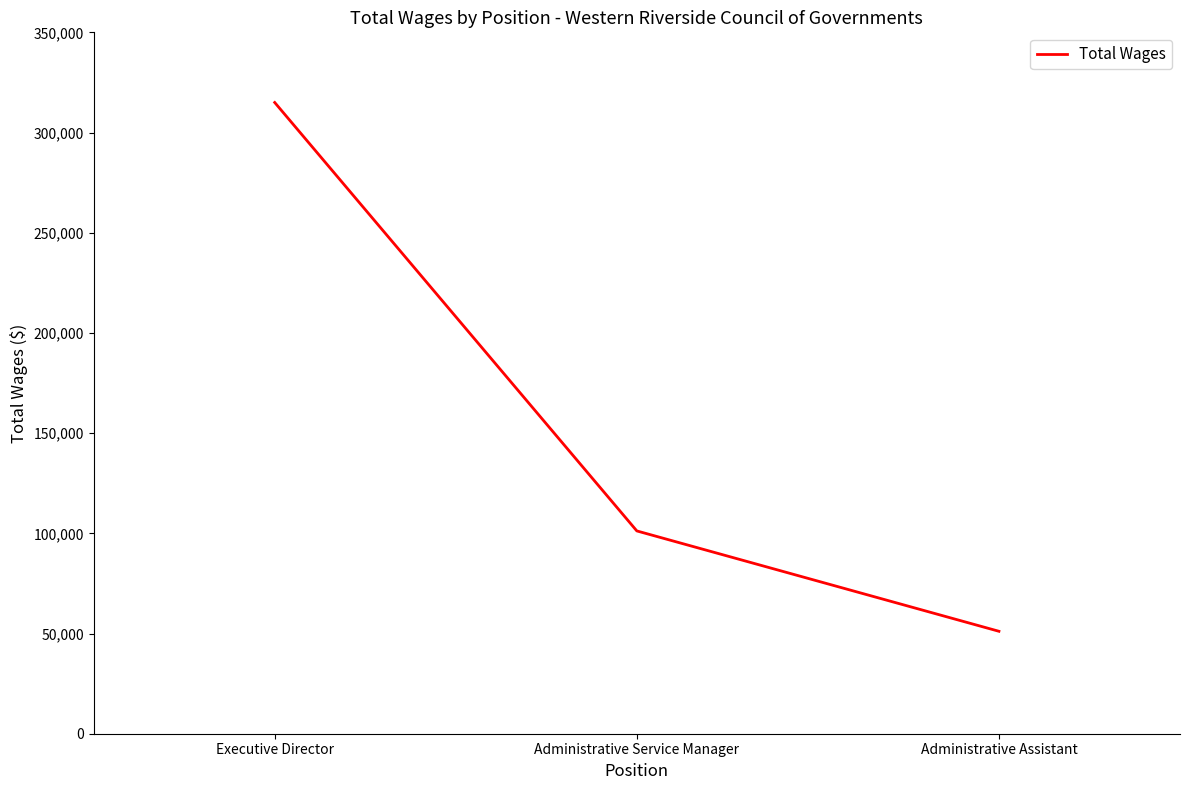

Read the value at Administrative Assistant, to the nearest 10.

51120